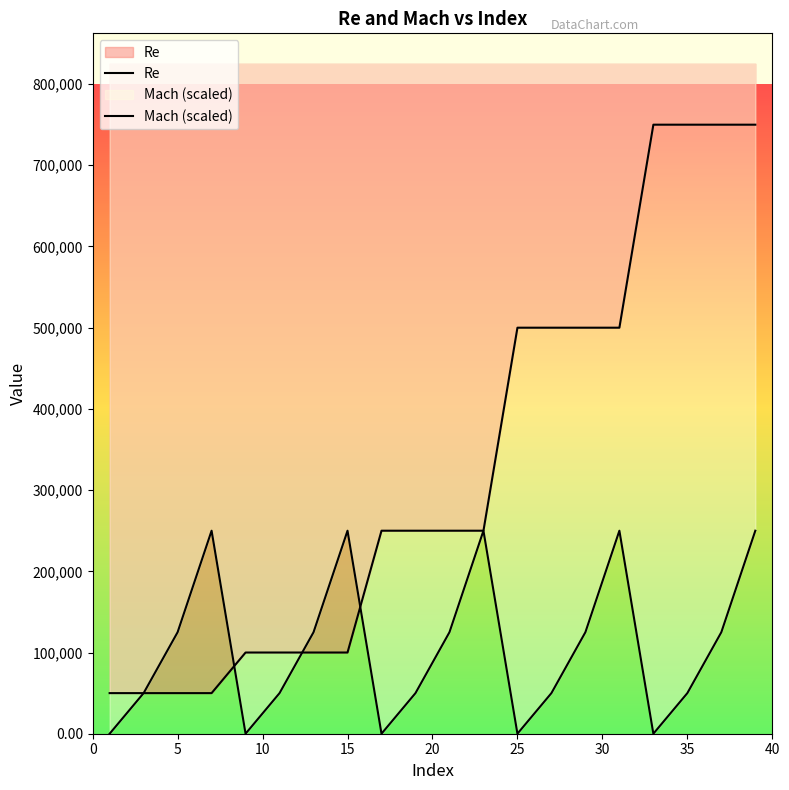

True or false: Mach (scaled) has a value of 75057 at 18.

False